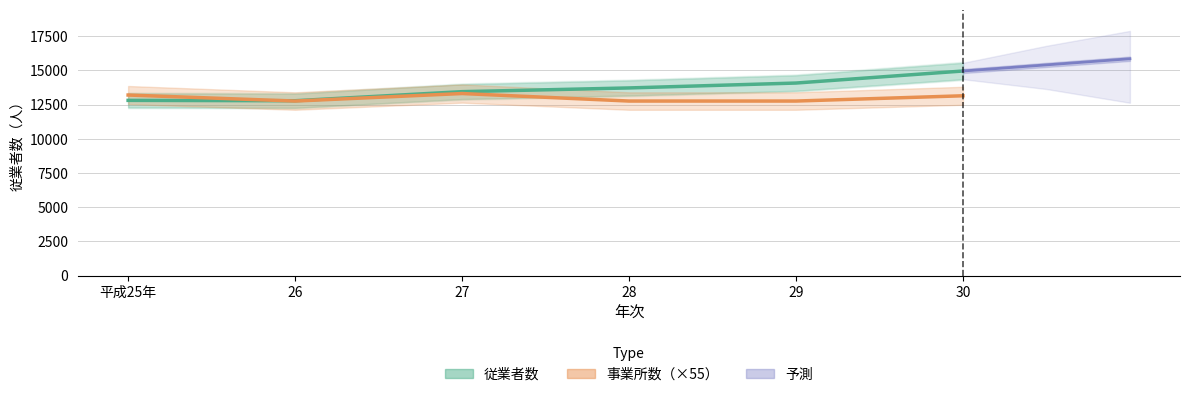

What is the approximate value of 従業者数 at 平成25年, to the nearest 100?

12800